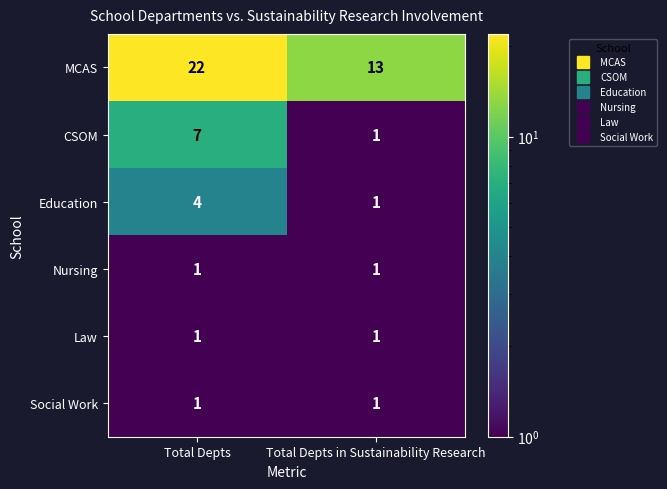

What is the maximum value shown in the chart?

22